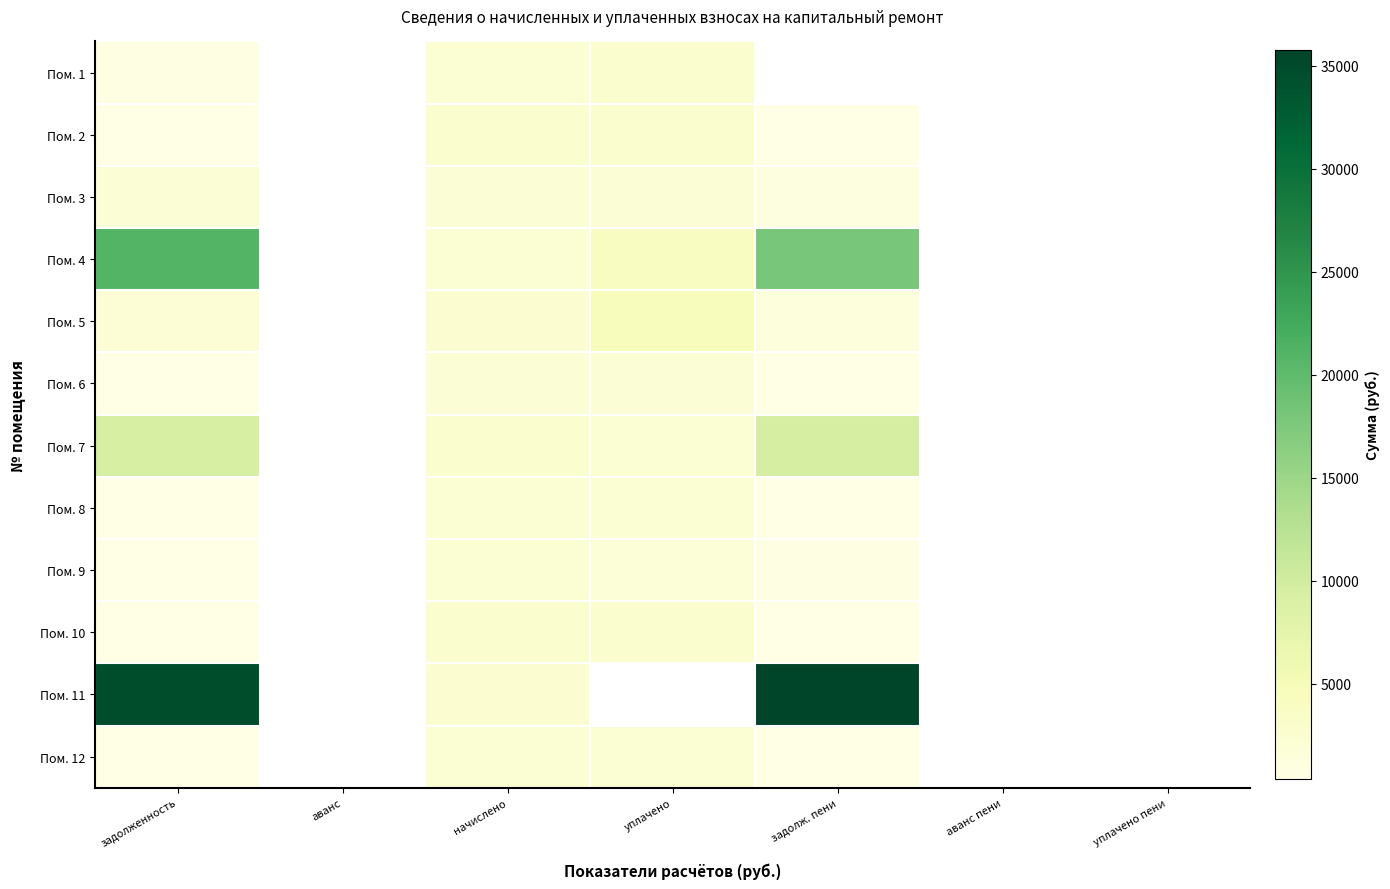

What is the difference between the Пом. 5 values at задолж. пени and уплачено?

2972.1